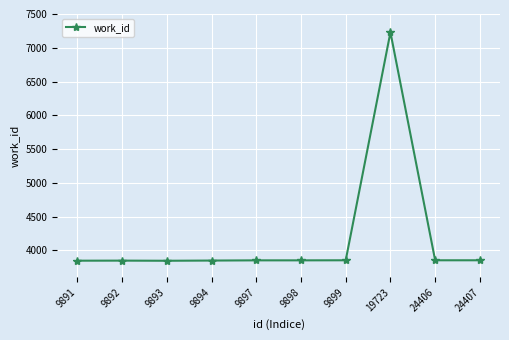

What is the smallest value displayed?

3846